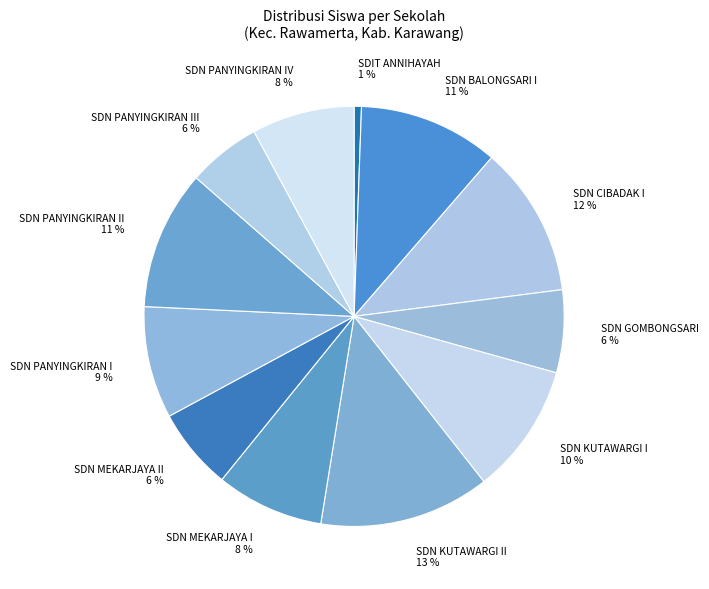

How many segments does this pie chart have?

12